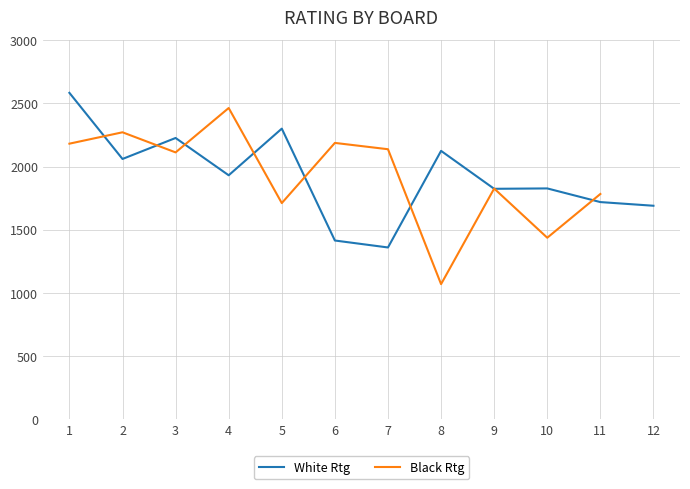

What are all the series names shown in the legend?

White Rtg, Black Rtg